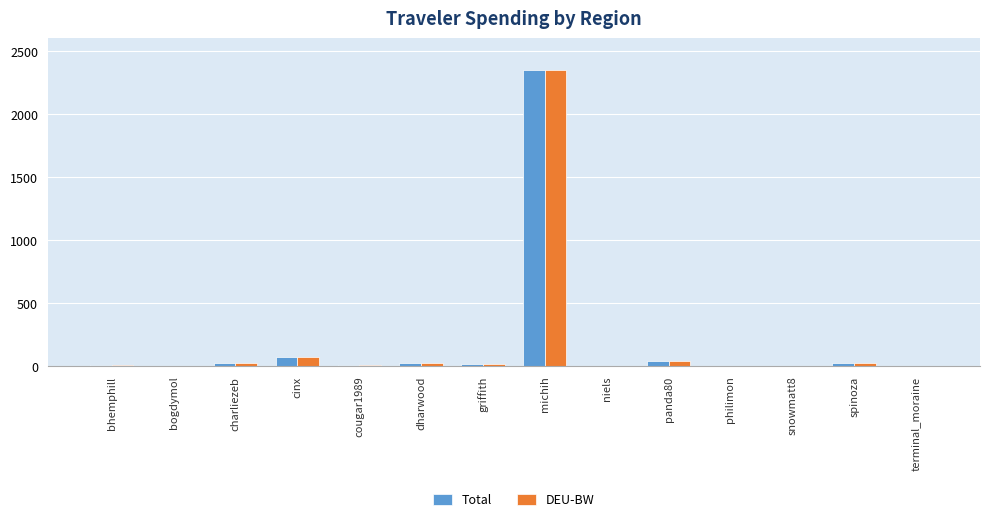

Count the number of data series in this chart.

2